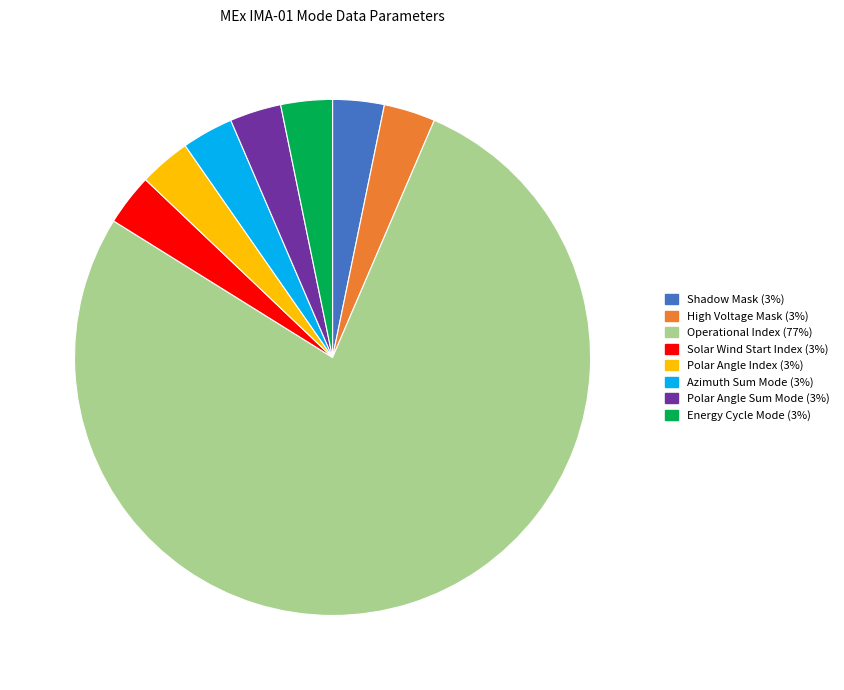

True or false: Operational Index accounts for 77% of the total.

True